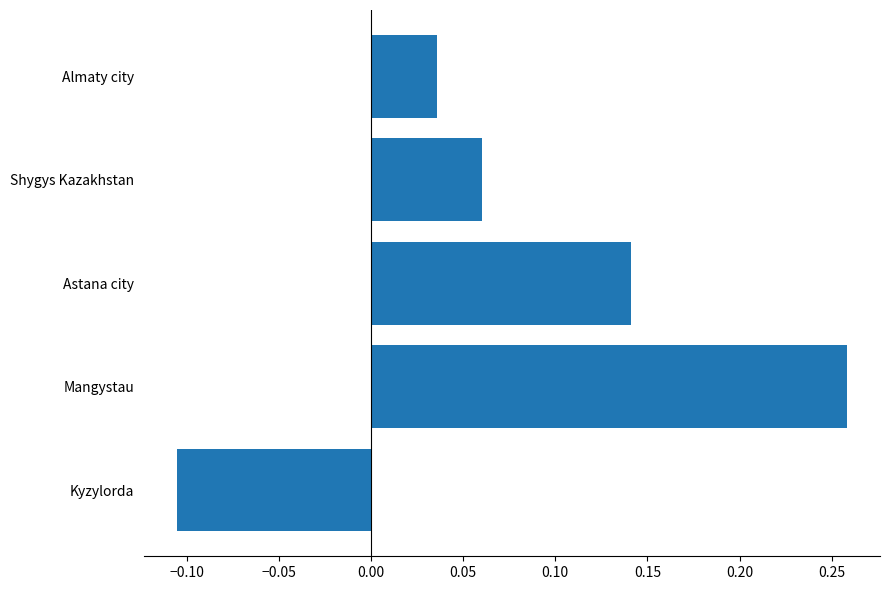

What is the change in value from Kyzylorda to Astana city?

+0.2